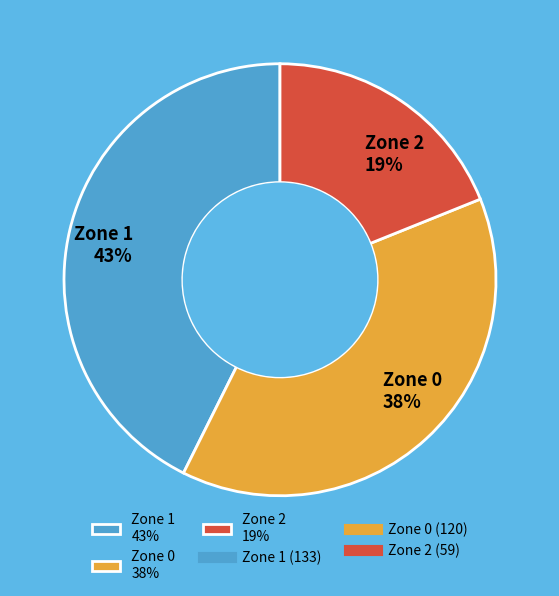

Rank the categories by value from lowest to highest.

Zone 2, Zone 0, Zone 1